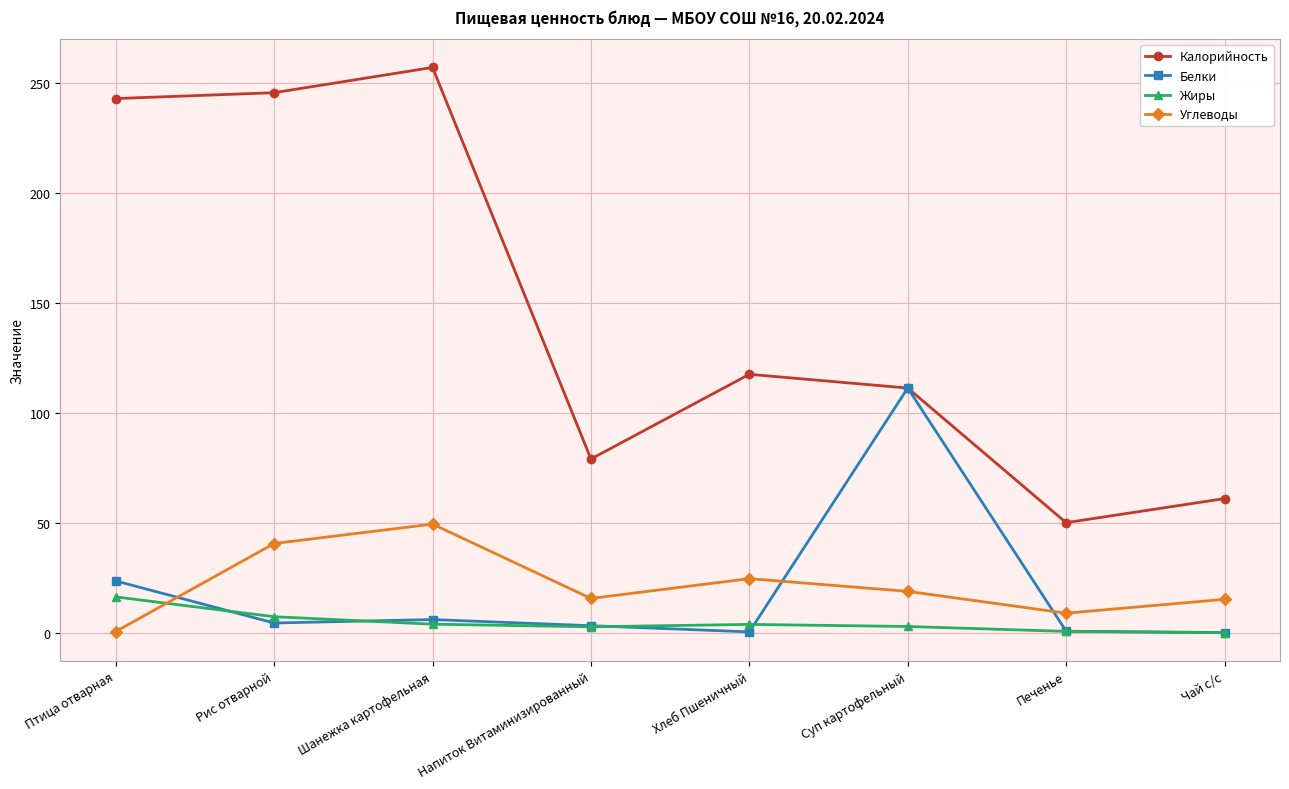

Rank the series at Хлеб Пшеничный from lowest to highest value.

Белки, Жиры, Углеводы, Калорийность